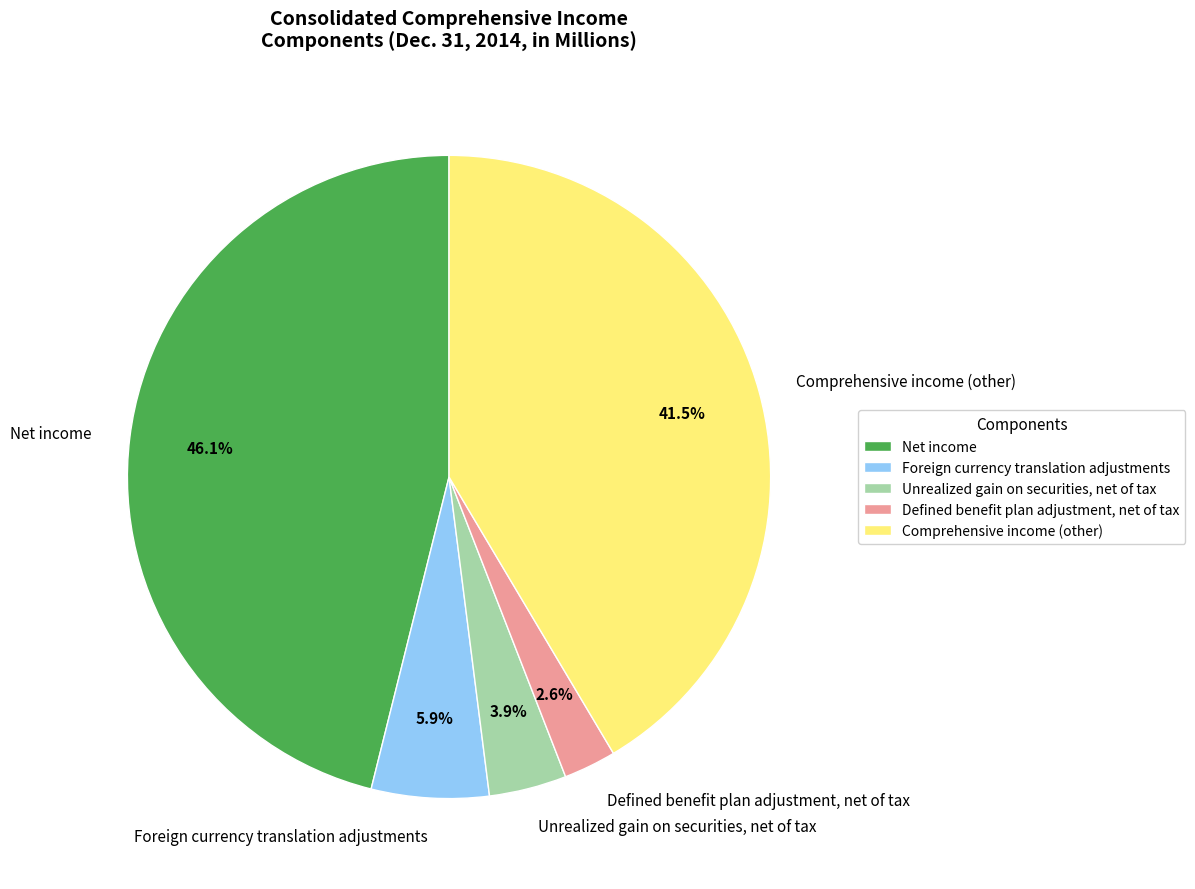

Which has a higher value, Foreign currency translation adjustments or Comprehensive income (other)?

Comprehensive income (other)